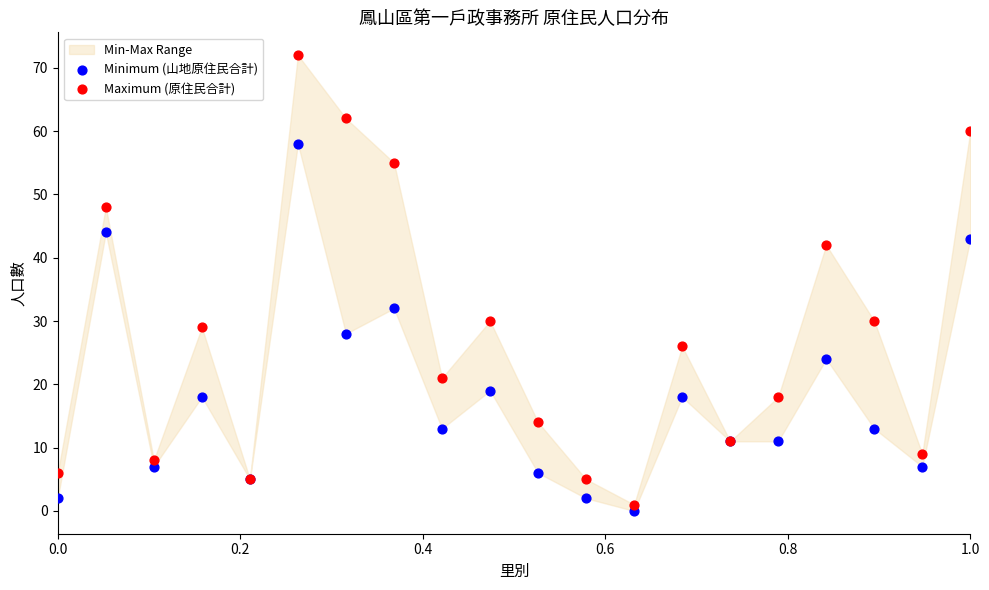

Which series reaches the minimum Y coordinate?

Minimum (山地原住民合計)